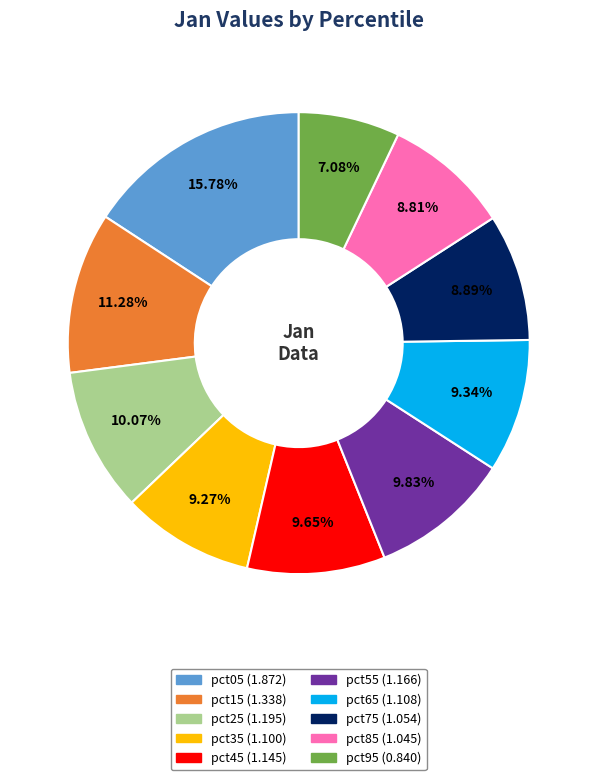

Does pct65 account for over 50% of the chart?

No